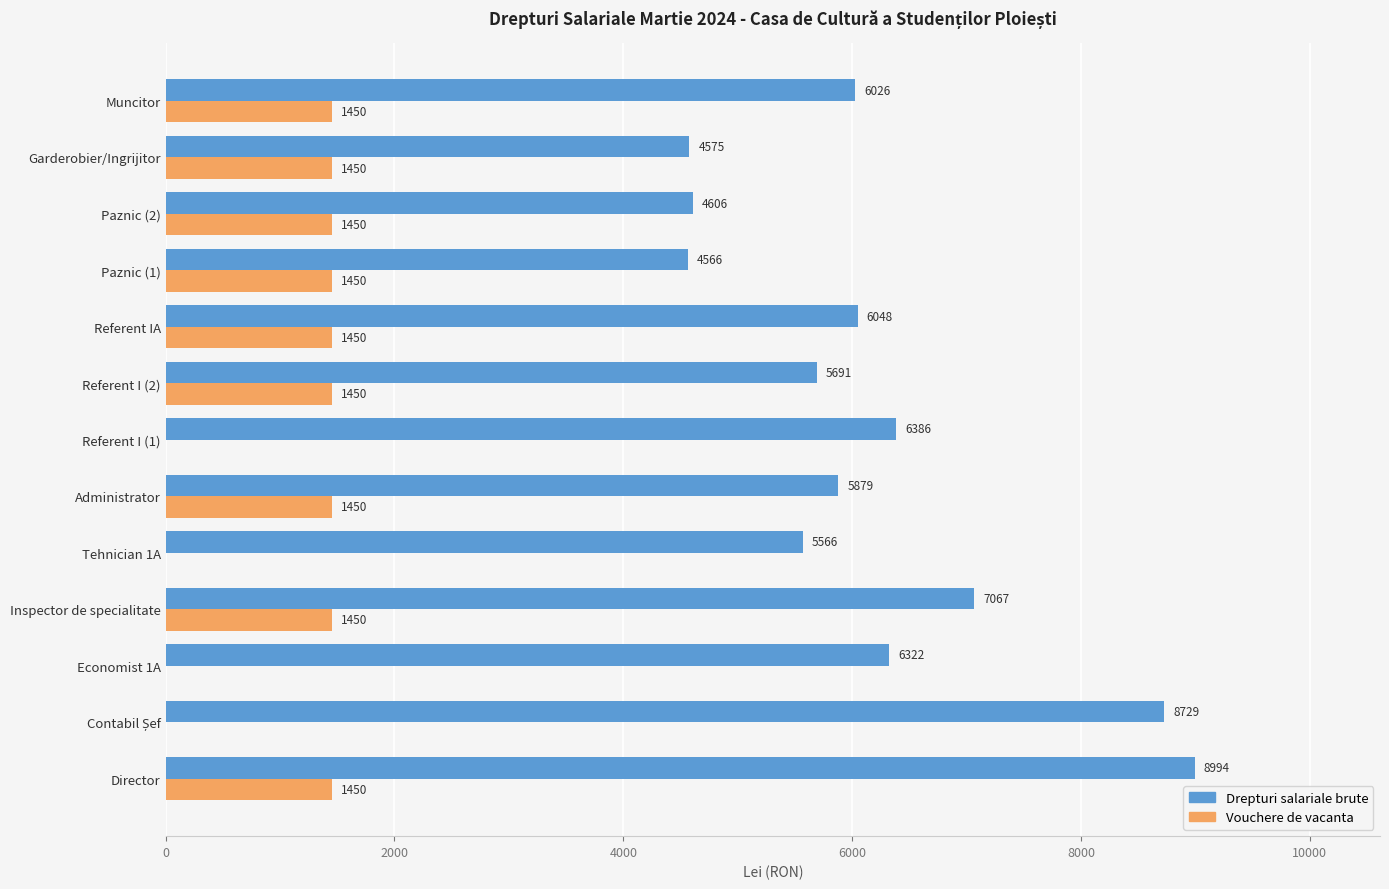

Between Economist 1A and Referent I (2), which series saw the biggest shift?

Vouchere de vacanta